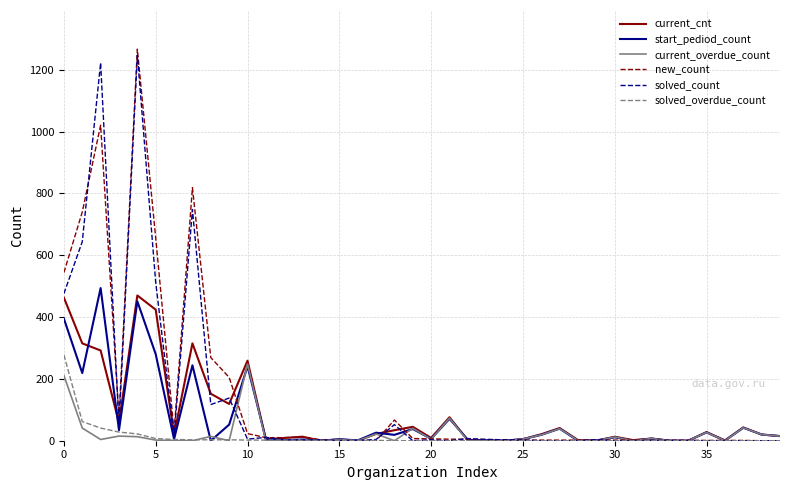

How many series are shown in this chart?

6